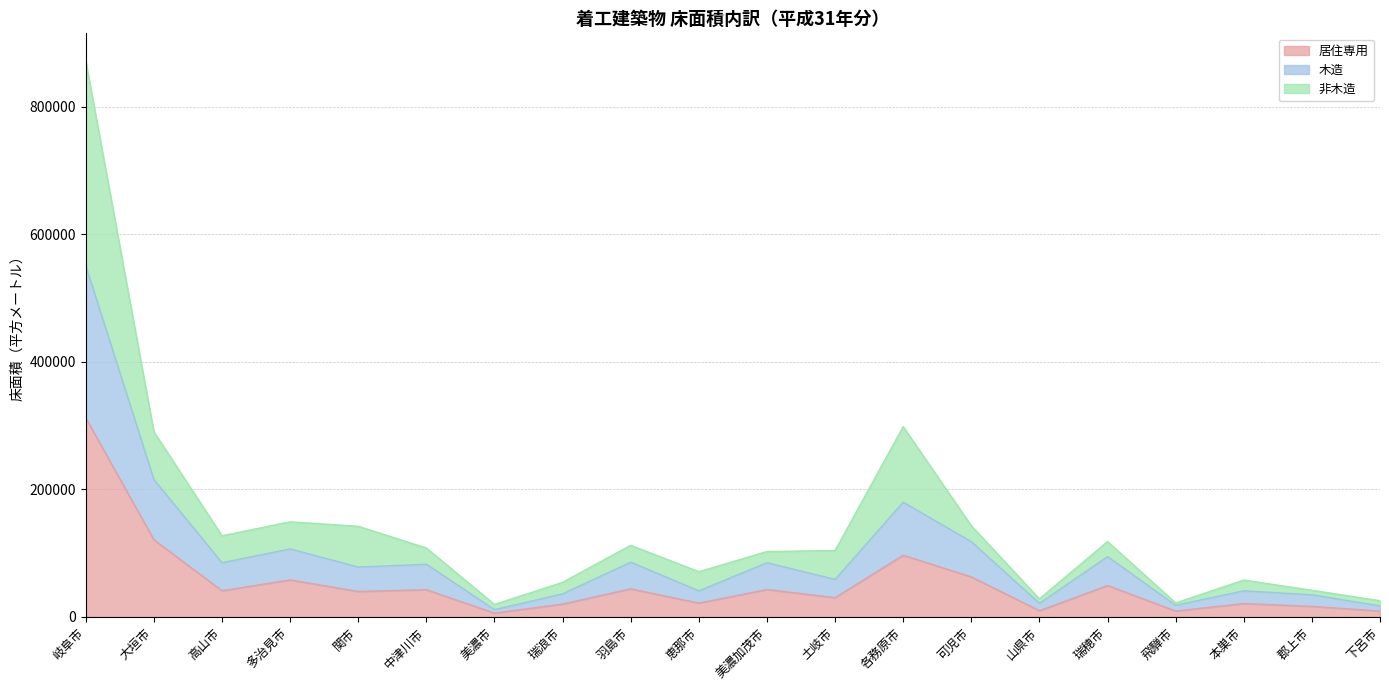

Which category has the highest value in the 居住専用 series?

岐阜市